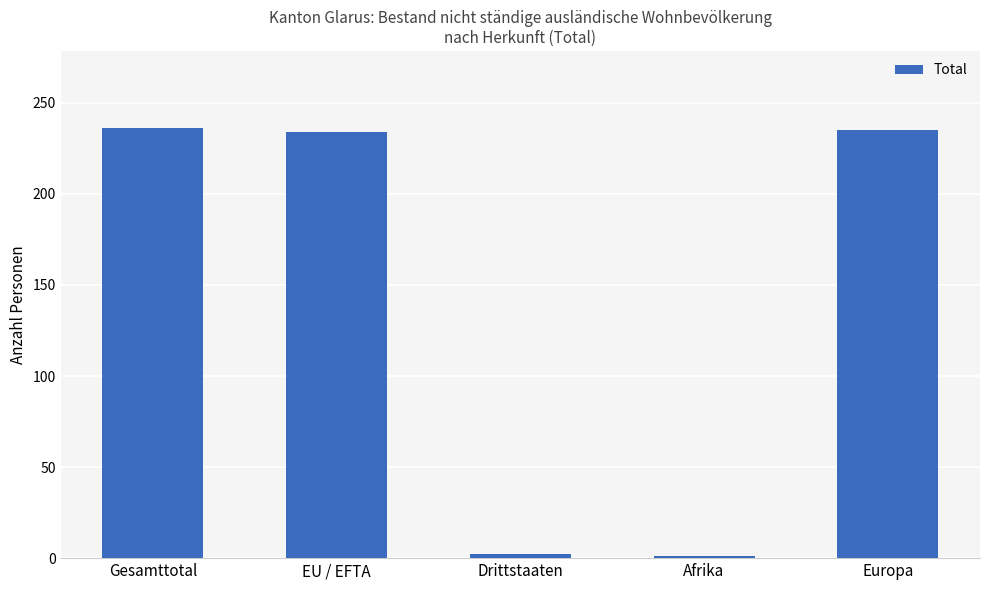

The value at EU / EFTA is 234. True or false?

True